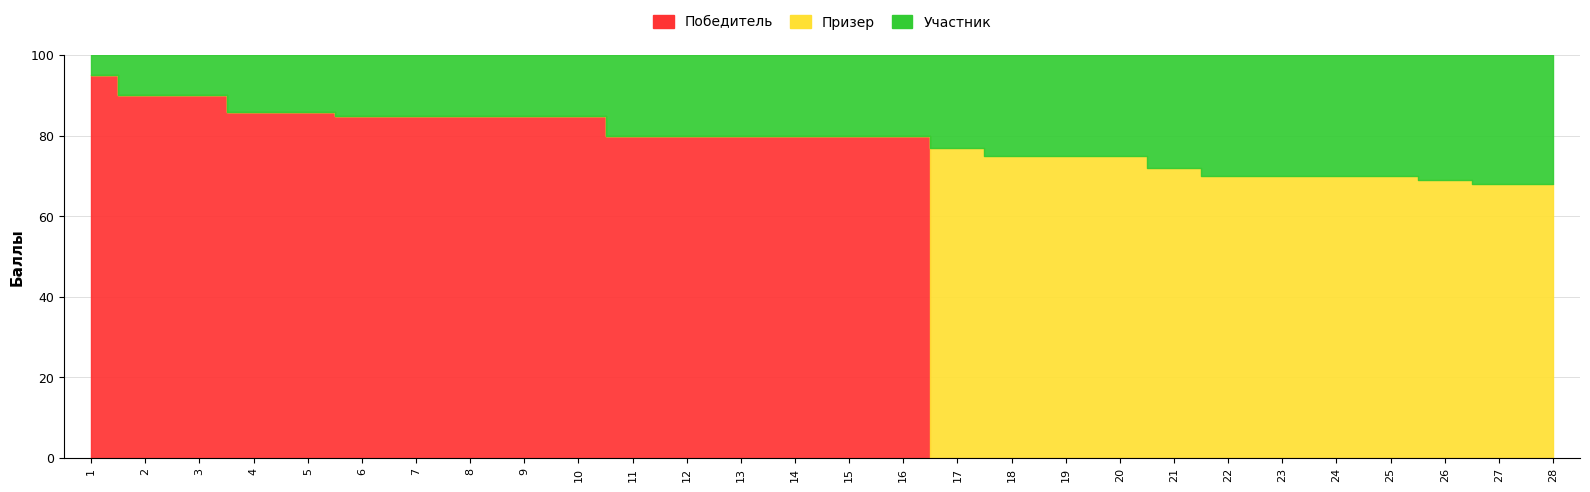

True or false: Призер and Участник cross at least once.

True